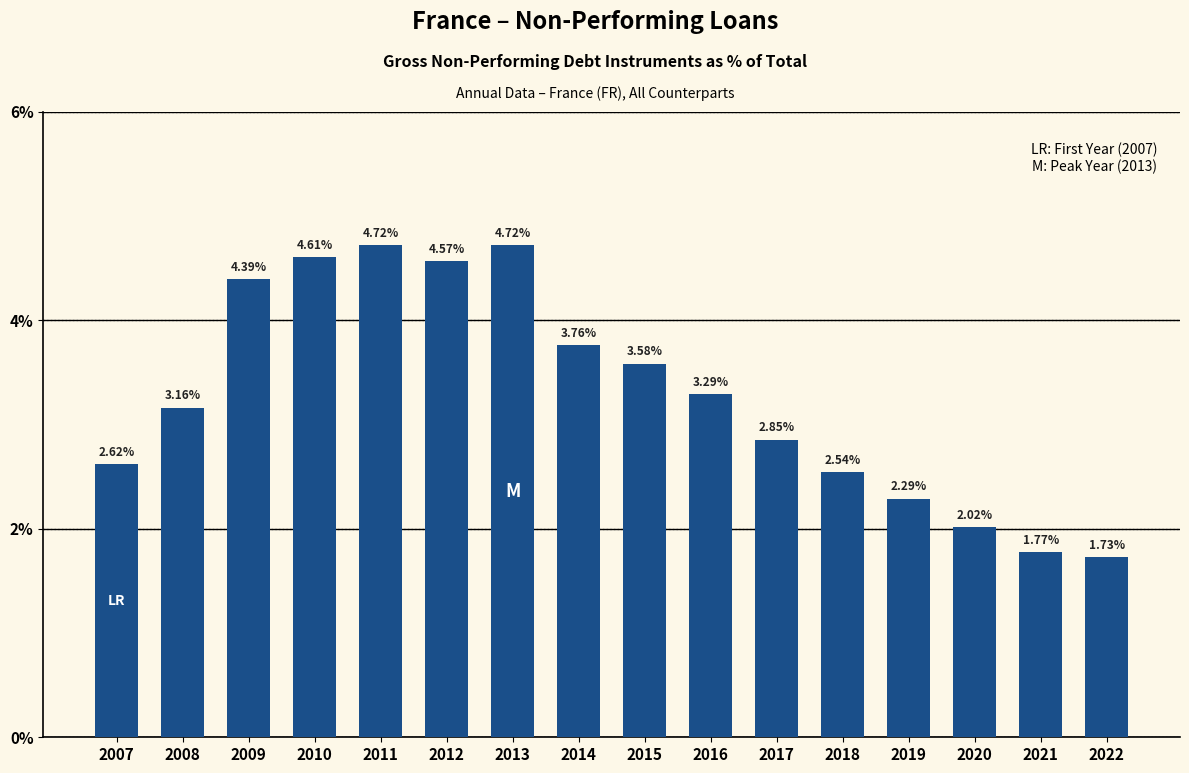

What is the sum of all values?

52.6